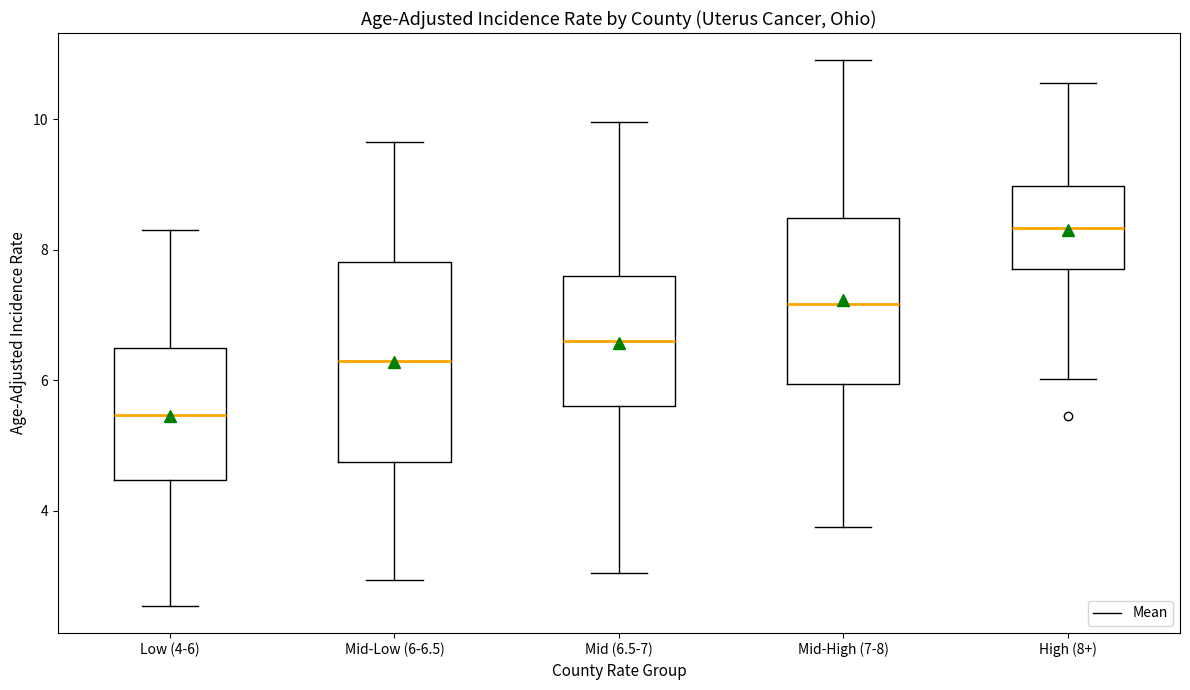

Which box has the highest median line?

High (8+)